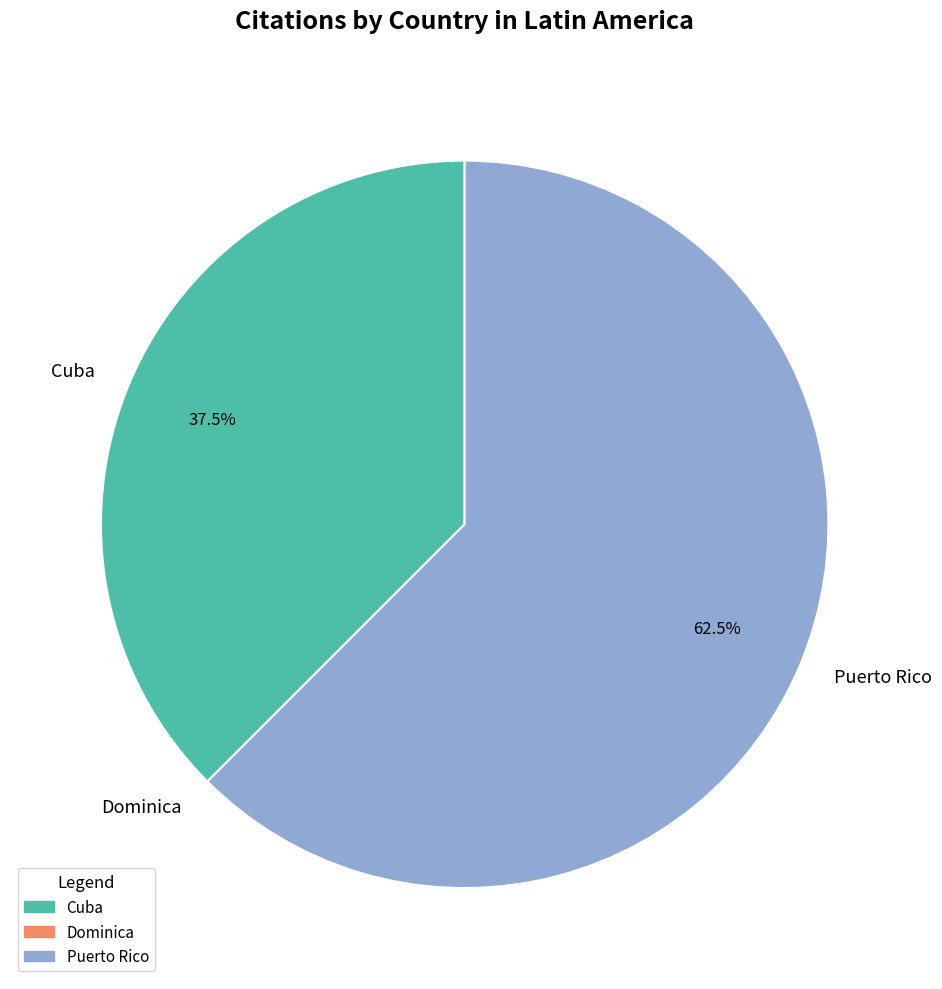

What percentage is NOT represented by Cuba?

62.5%